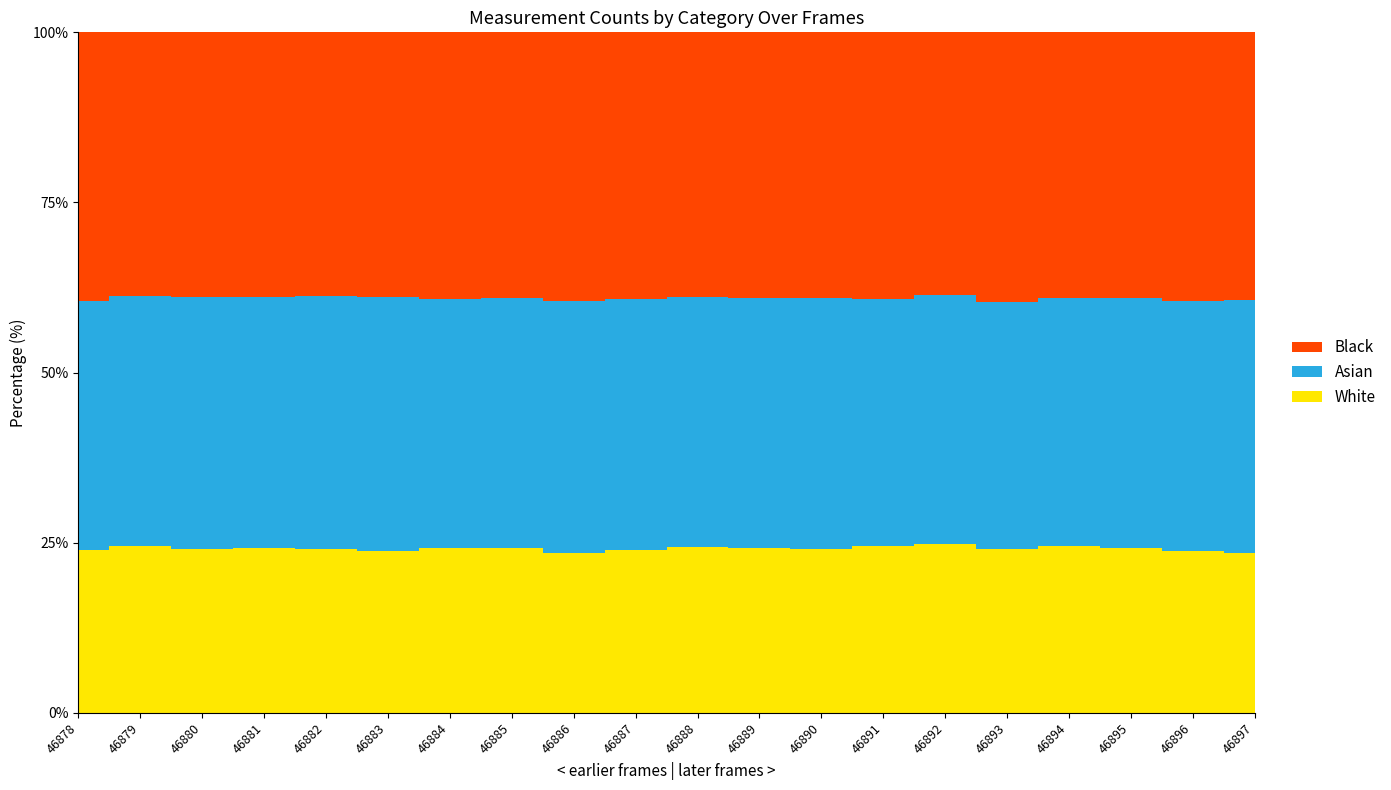

Reading left to right, what are all the values shown in this chart?

White: 46878=4302	46879=4395	46880=4351	46881=4369	46882=4370	46883=4294	46884=4361	46885=4326	46886=4235	46887=4305	46888=4400	46889=4377	46890=4306	46891=4401	46892=4427	46893=4319	46894=4418	46895=4331	46896=4238	46897=4197
Asian: 46878=6605	46879=6584	46880=6712	46881=6651	46882=6773	46883=6756	46884=6607	46885=6577	46886=6675	46887=6624	46888=6668	46889=6615	46890=6615	46891=6529	46892=6502	46893=6492	46894=6581	46895=6542	46896=6551	46897=6689
Black: 46878=7130	46879=6954	46880=7035	46881=7008	46882=7029	46883=7028	46884=7048	46885=6979	46886=7101	46887=7065	46888=7046	46889=7036	46890=7013	46891=7036	46892=6882	46893=7079	46894=7051	46895=6979	46896=7060	46897=7042